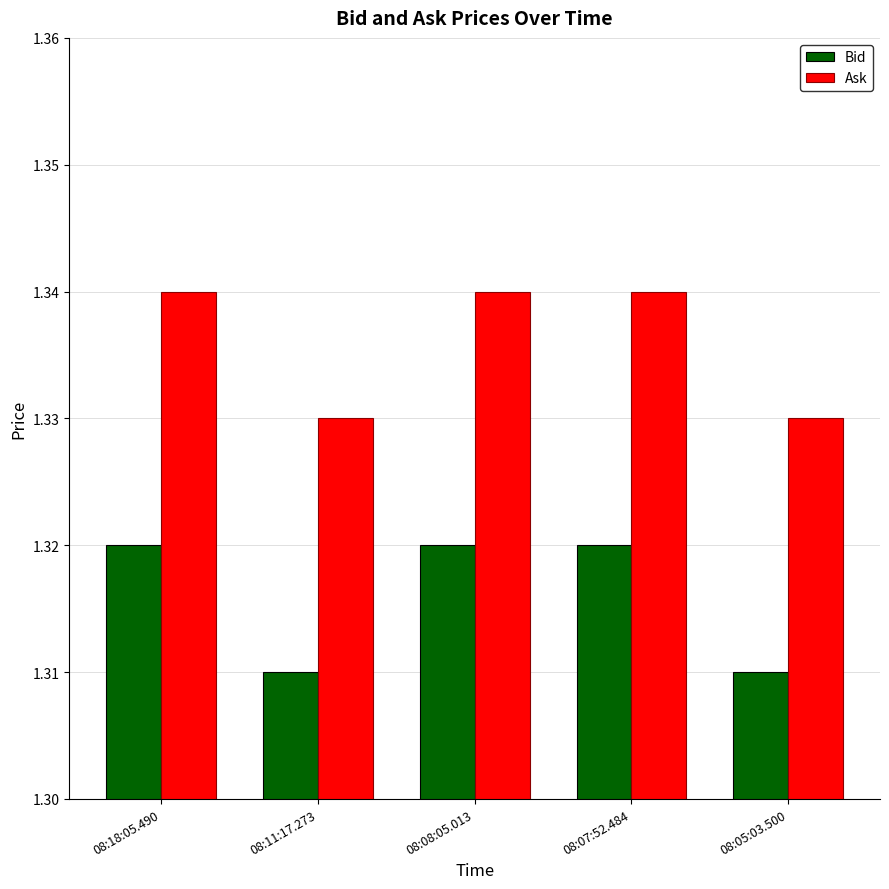

Is the value of Bid at 08:08:05.013 greater than the value of Ask at 08:07:52.484?

No